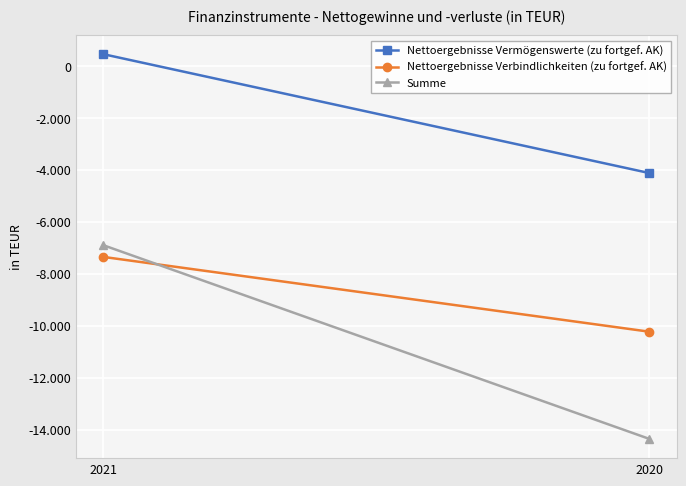

What is the approximate value of Nettoergebnisse Verbindlichkeiten (zu fortgef. AK) at 2021, to the nearest 100?

-7400